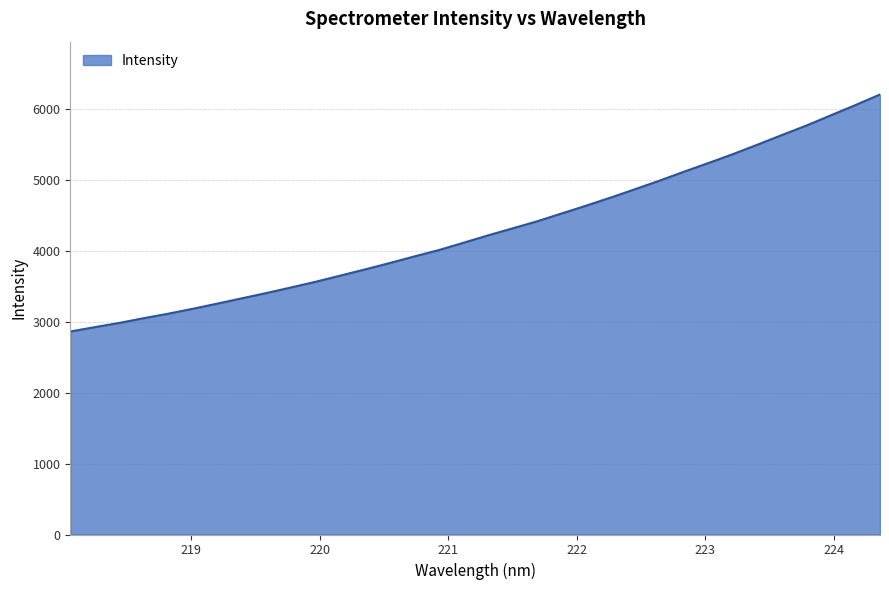

What is the greatest value displayed?

6197.6